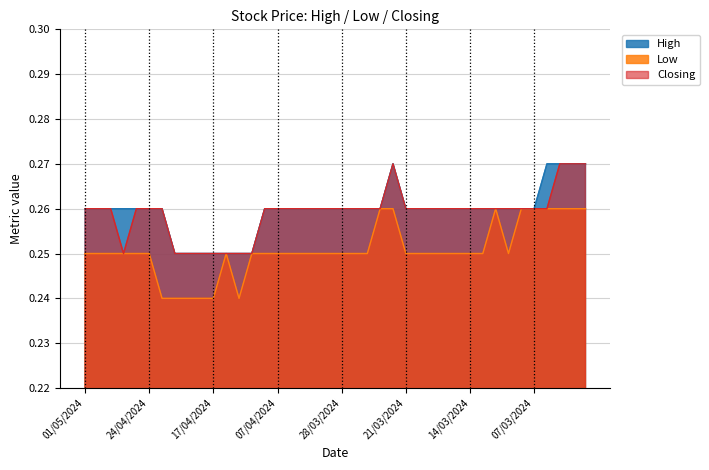

Count the High values in the range 0 to 1.

40